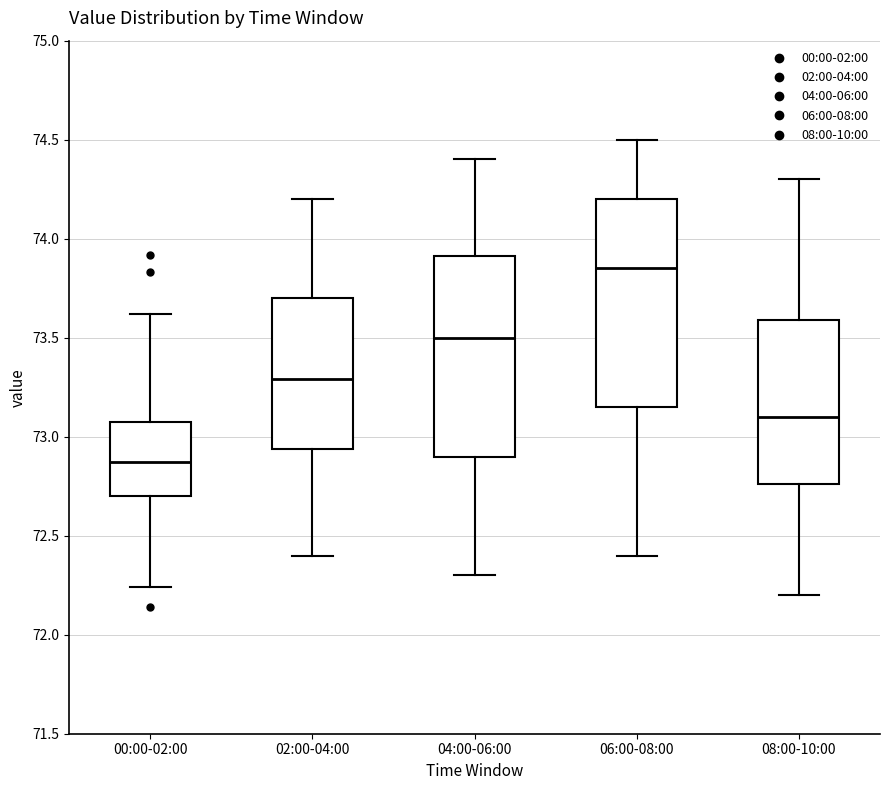

Where is the upper edge of the box for 08:00-10:00 on the y-axis? The values are not printed on the chart, so give them approximately, as read against the axis.

73.60